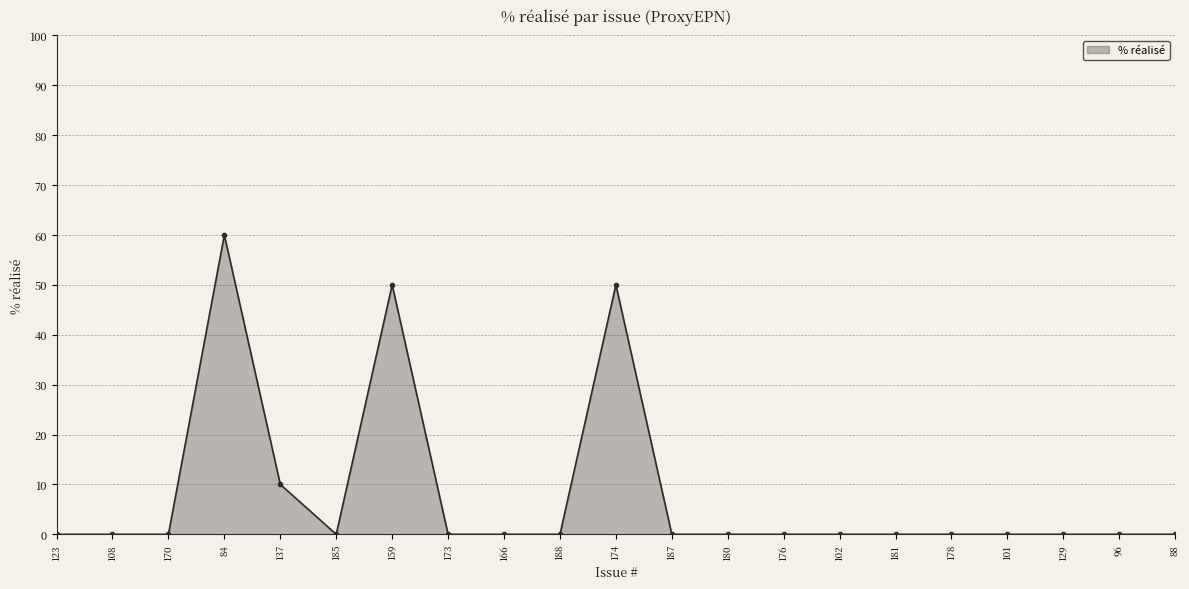

Does the chart have visible grid lines?

Yes